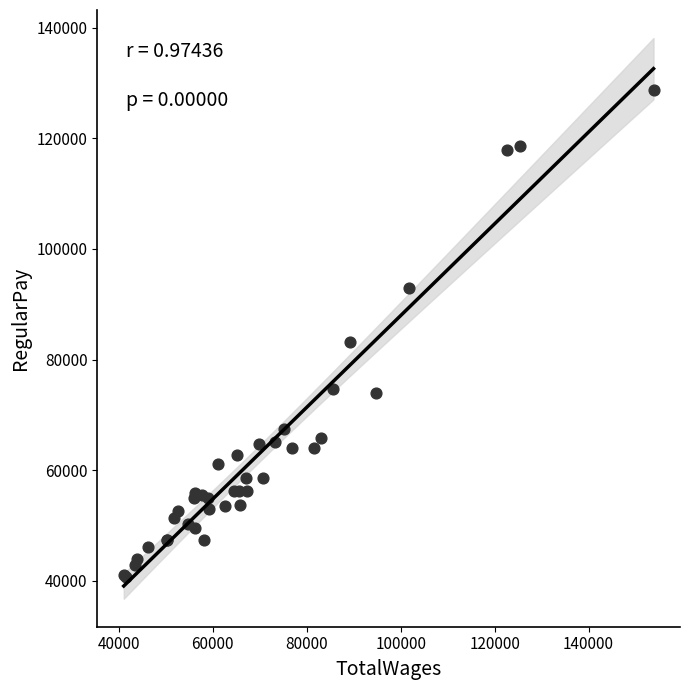

What Y value in the scatter plot is closest to 84786?

83153